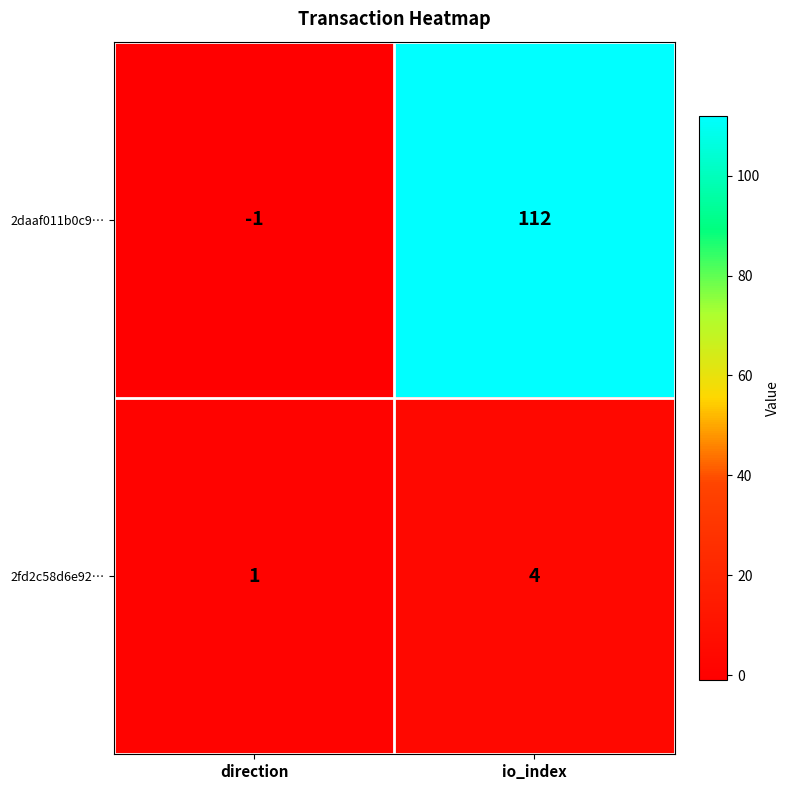

What is the approximate value of 2fd2c58d6e92… at io_index?

4